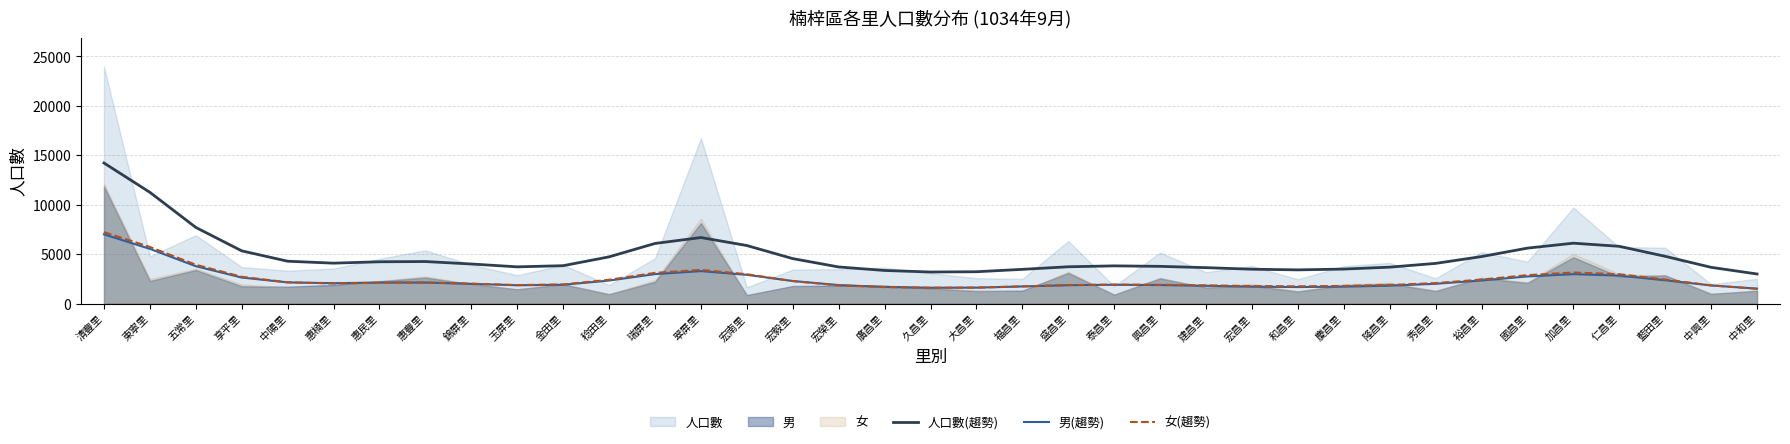

Where does the 人口數(趨勢) series first go above 4058?

清豐里